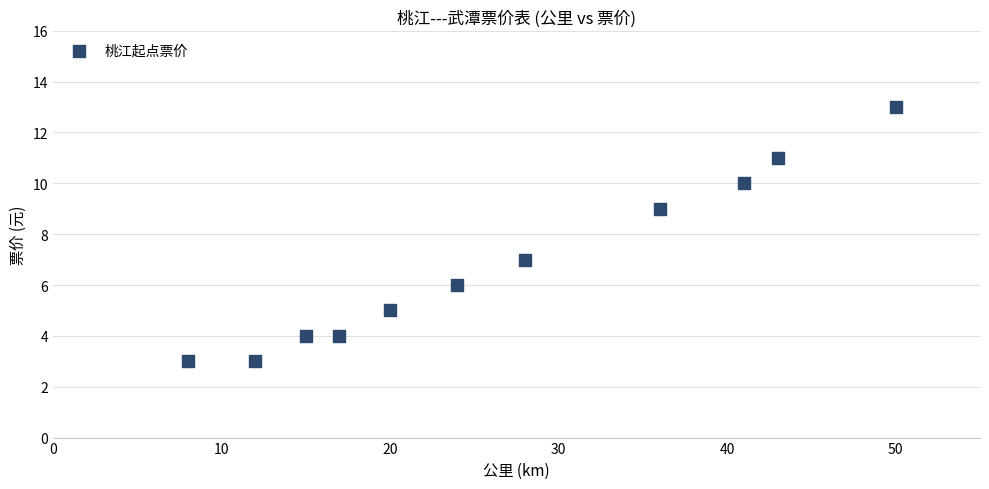

What is the range of Y values (max minus min)?

10